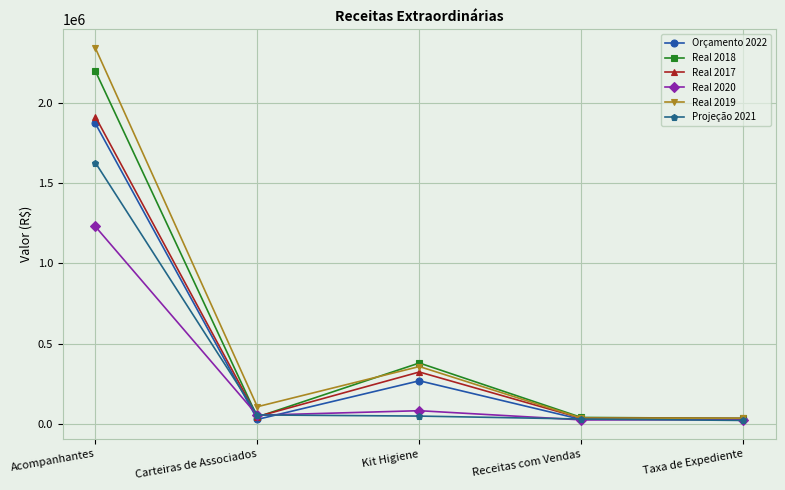

What is the maximum value shown in the chart?

2339232.0